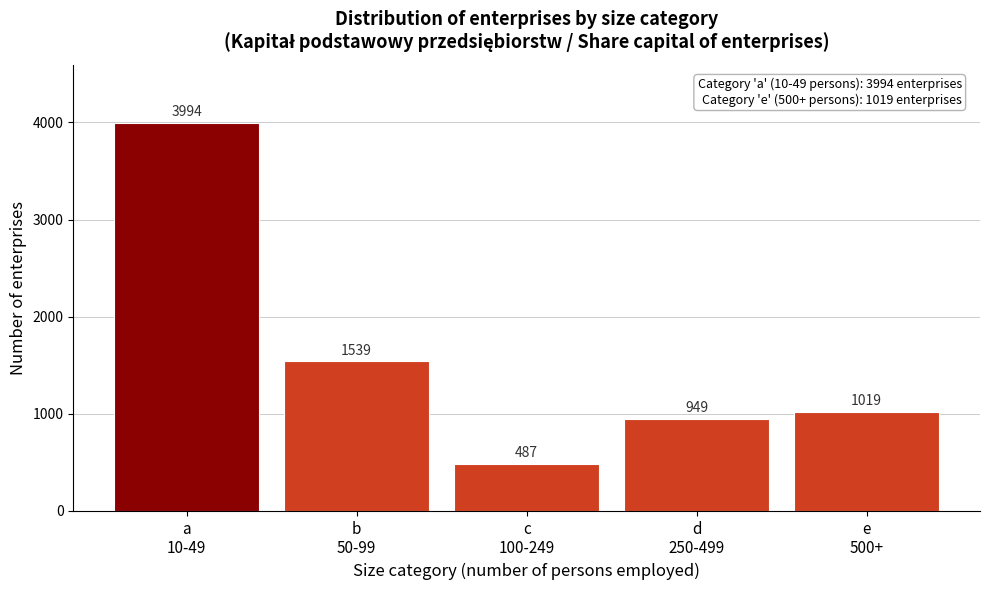

Reading right to left, extract all data points from this chart.

1019	949	487	1539	3994